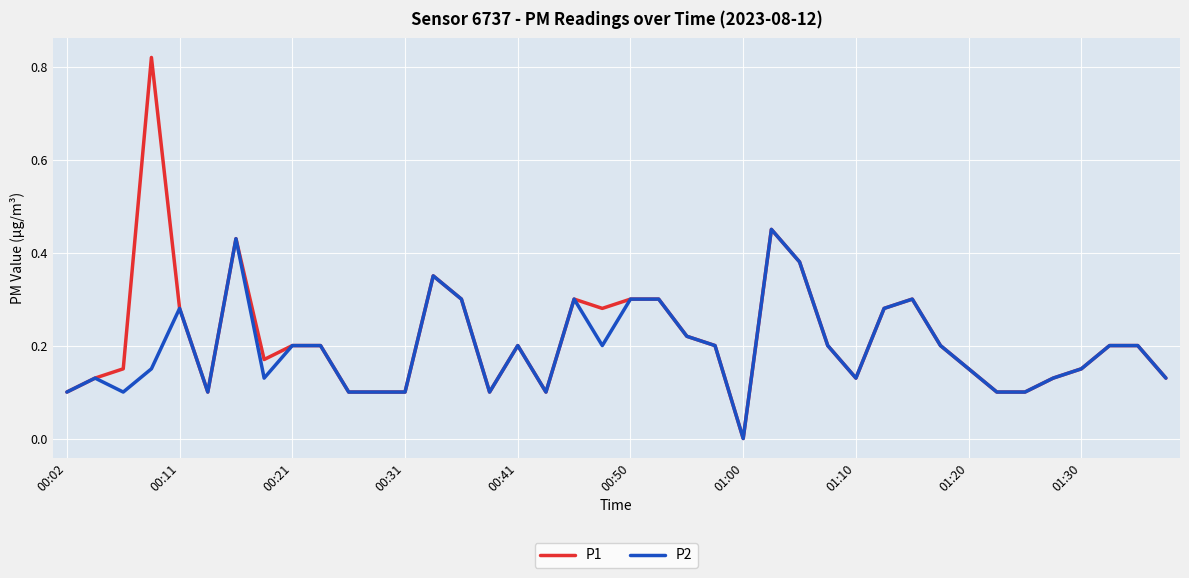

Which series has the widest spread of values?

P1